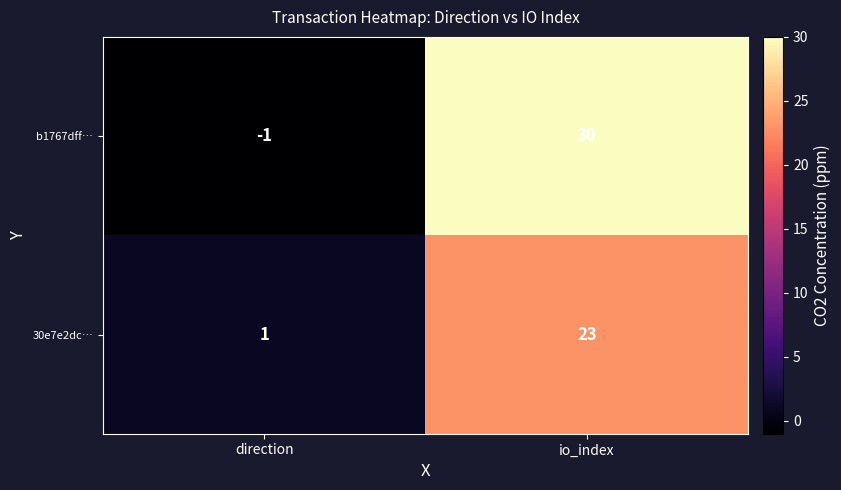

At which label is 30e7e2dc… closest to 12?

direction